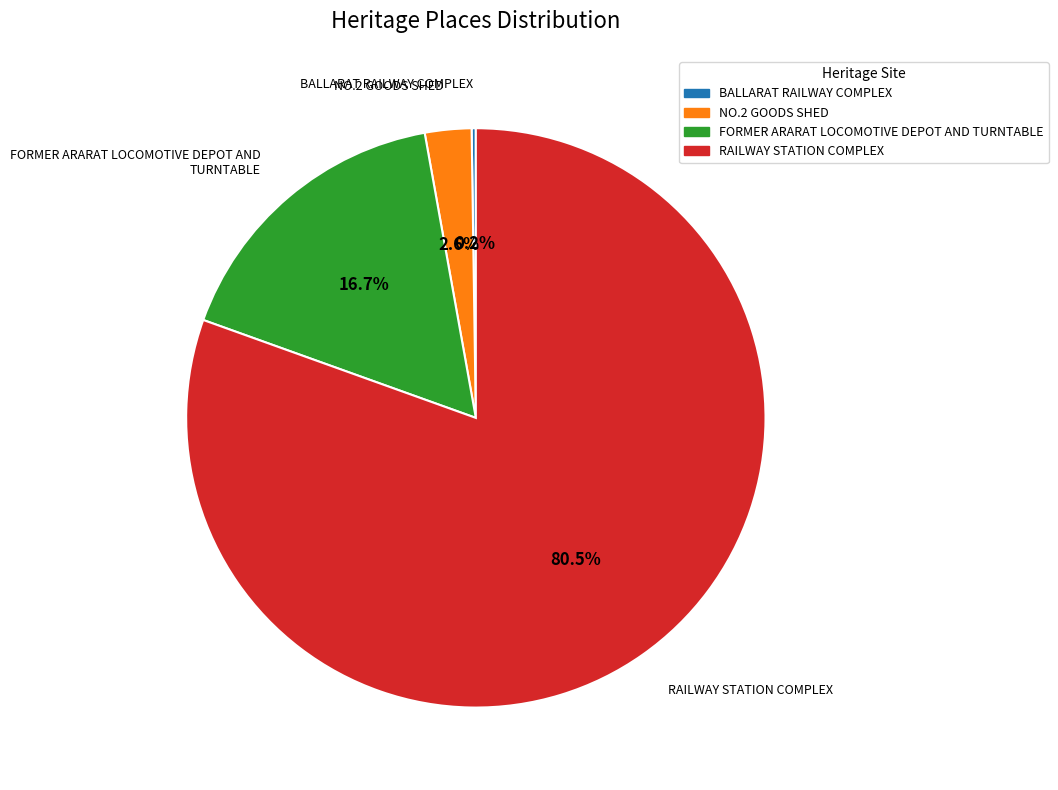

Which category has the biggest portion of the pie?

RAILWAY STATION COMPLEX